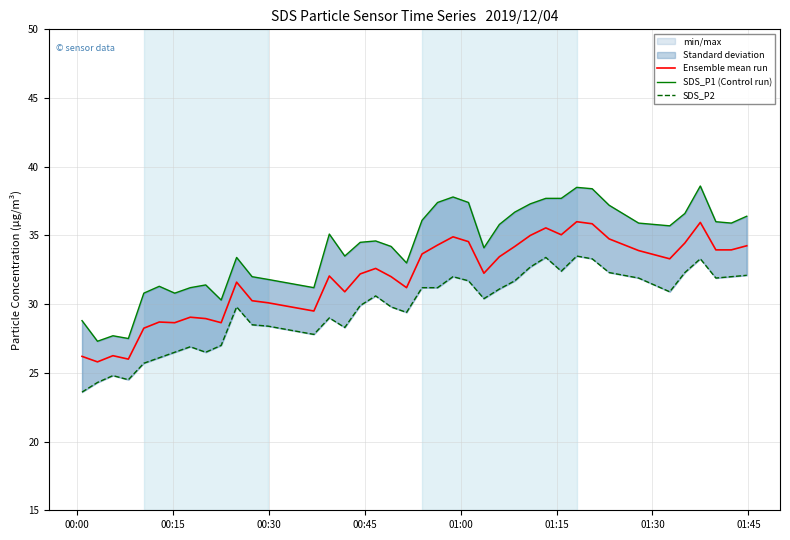

Reading right to left, transcribe all the data shown in this chart.

Ensemble mean run: 34.2	34.0	34.0	36.0	34.5	33.3	33.9	34.8	35.8	36.0	35.0	35.5	35.0	34.2	33.5	32.2	34.5	34.9	34.3	33.6	31.2	32.0	32.6	32.2	30.9	32.0	29.5	30.1	30.2	31.6	28.6	28.9	29.0	28.6	28.7	28.2	26.0	26.2	25.8	26.2
SDS_P1 (Control run): 36.4	35.9	36.0	38.6	36.6	35.7	35.9	37.2	38.4	38.5	37.7	37.7	37.3	36.7	35.8	34.1	37.4	37.8	37.4	36.1	33.0	34.2	34.6	34.5	33.5	35.1	31.2	31.8	32.0	33.4	30.3	31.4	31.2	30.8	31.3	30.8	27.5	27.7	27.3	28.8
SDS_P2: 32.1	32.0	31.9	33.3	32.3	30.9	31.9	32.3	33.3	33.5	32.4	33.4	32.7	31.7	31.1	30.4	31.7	32.0	31.2	31.2	29.4	29.8	30.6	29.9	28.3	29.0	27.8	28.4	28.5	29.8	27.0	26.5	26.9	26.5	26.1	25.7	24.5	24.8	24.3	23.6